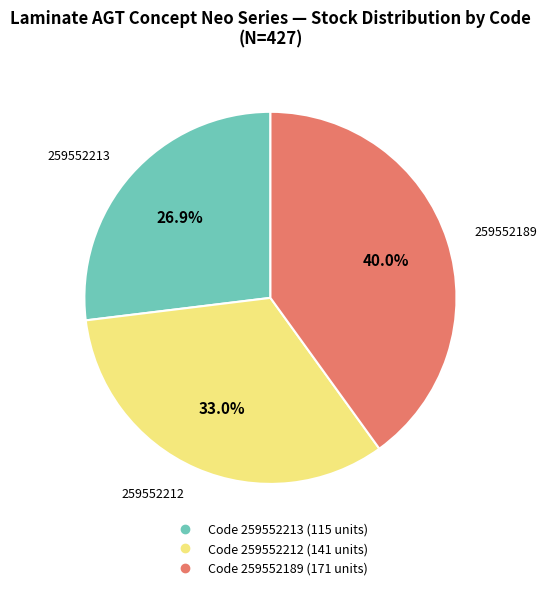

Is there a majority slice in this chart?

No